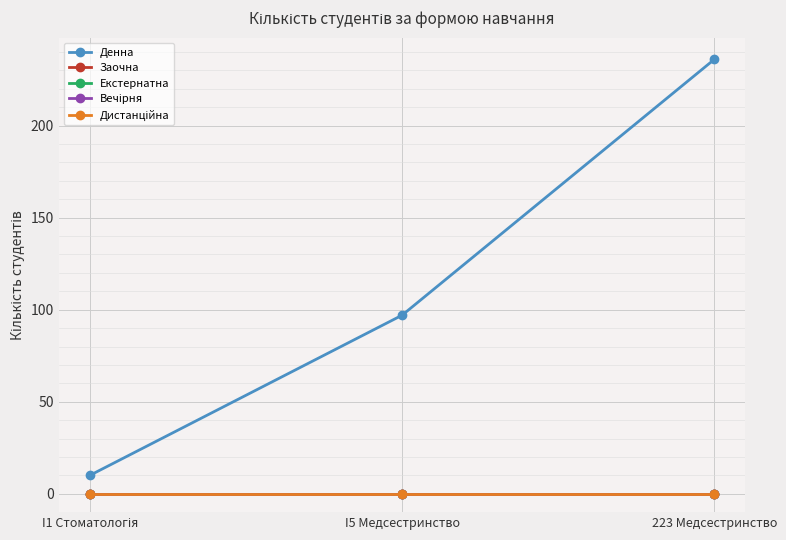

Which category has the lowest value in the Денна series?

I1 Стоматологія